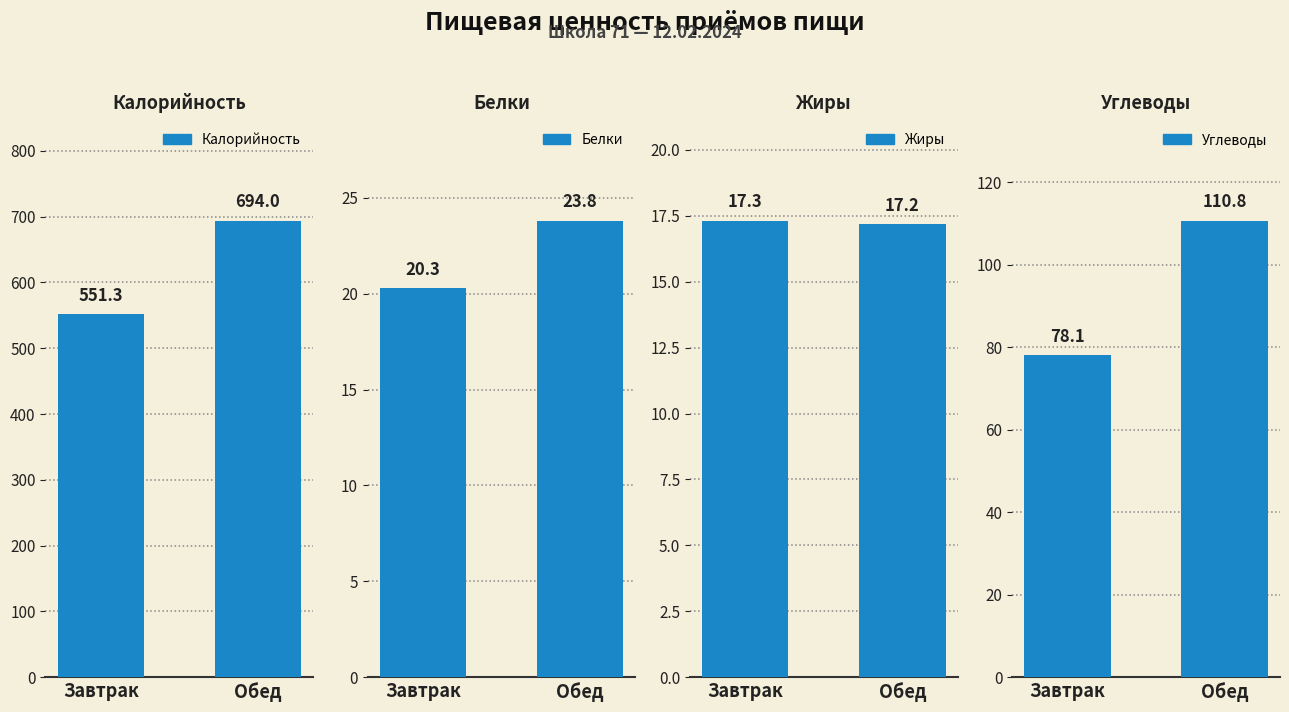

What is the sum of all Белки values?

44.1